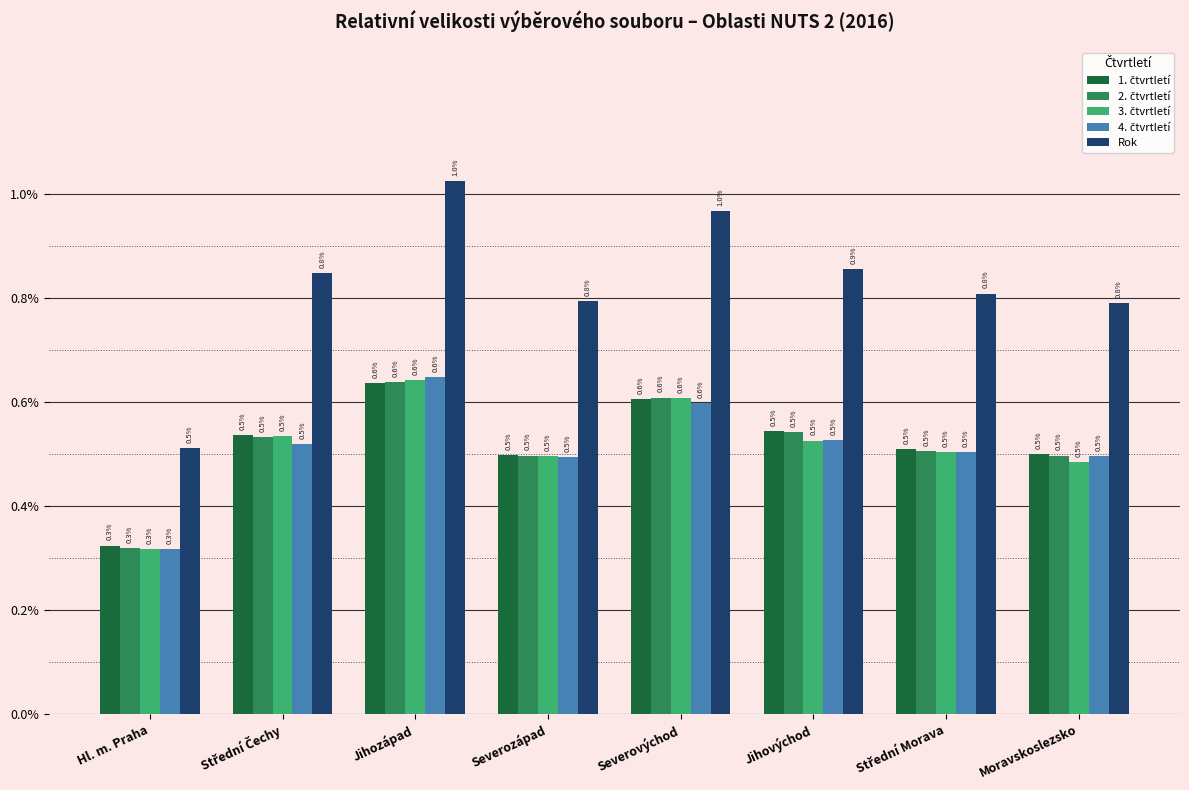

Does the chart contain stacked bars?

No